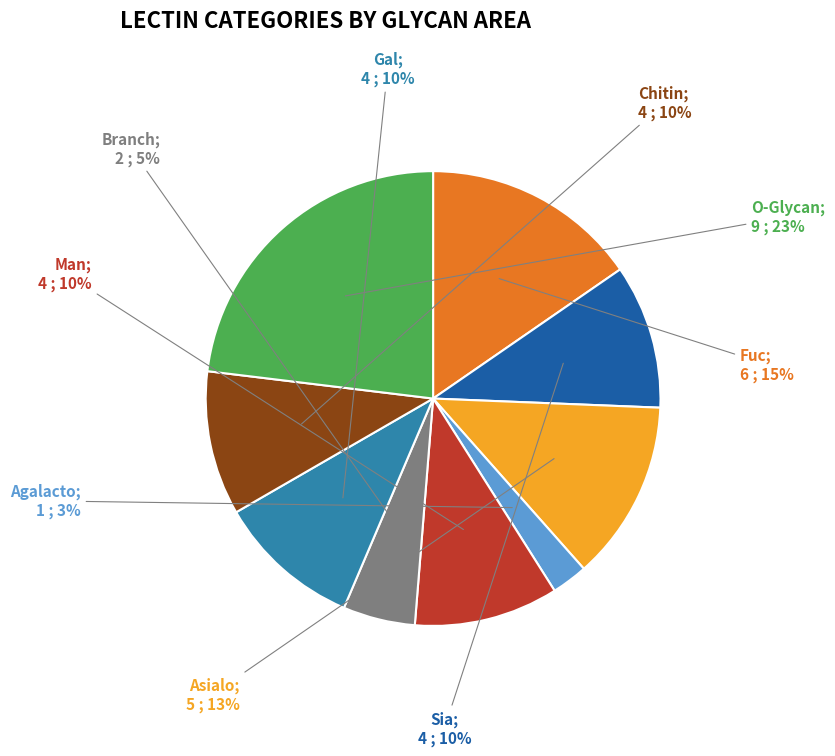

To the nearest percent, what is the average slice percentage?

11%